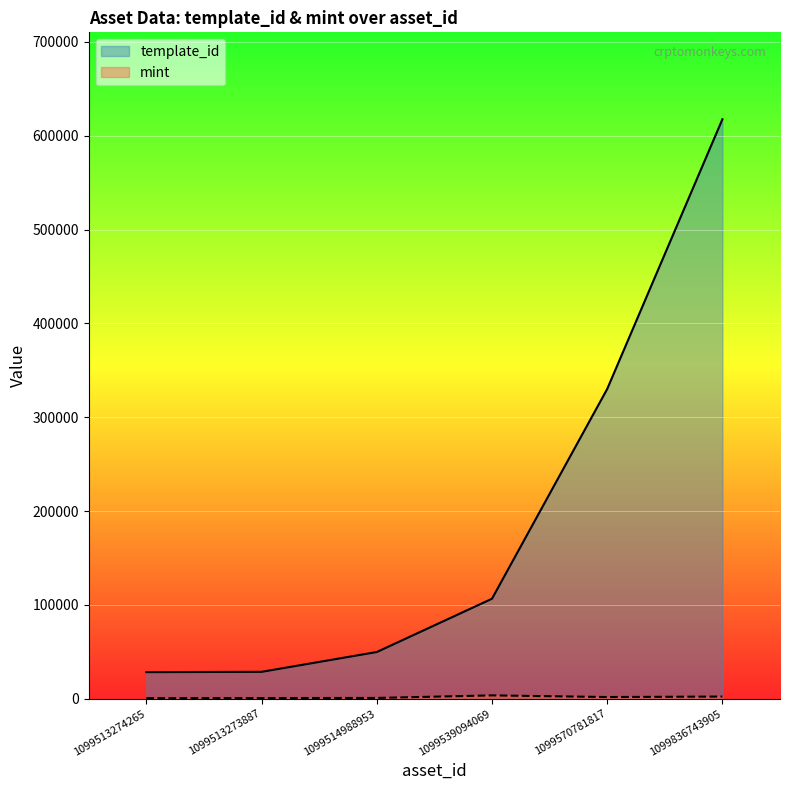

Between 1099514988953 and 1099570781817, which series saw the biggest shift?

template_id